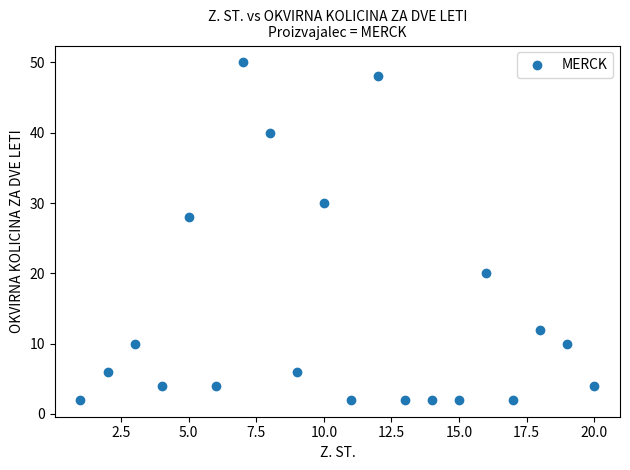

What is the range of Y values (max minus min)?

48